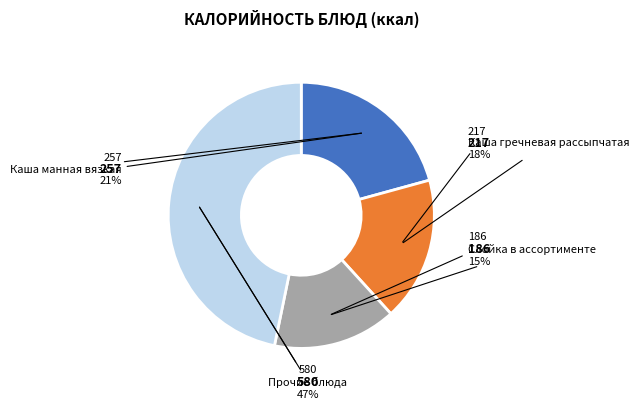

Is there any slice that represents more than half of the pie?

No